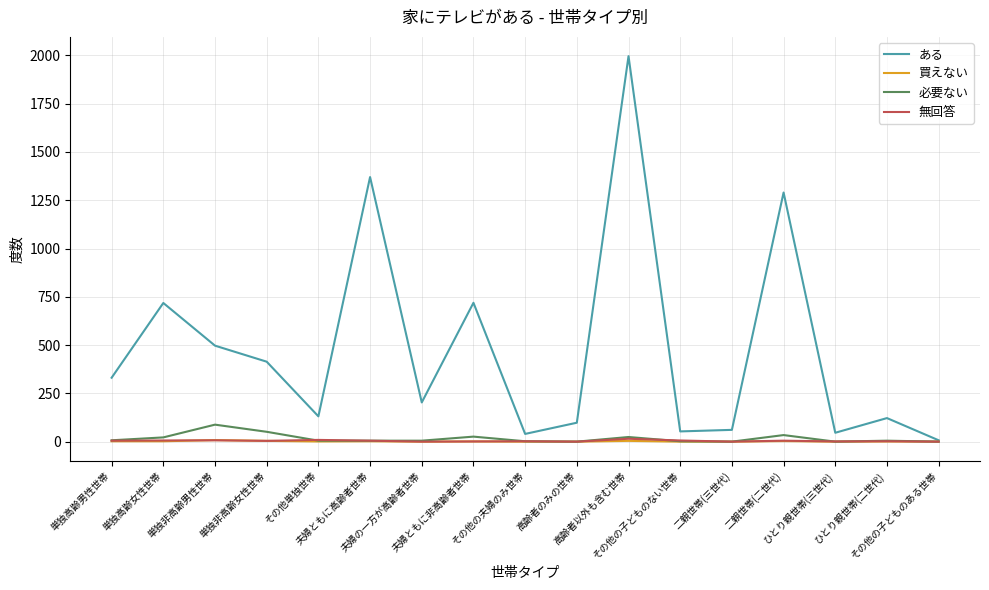

What is the highest value of the ある series?

1996